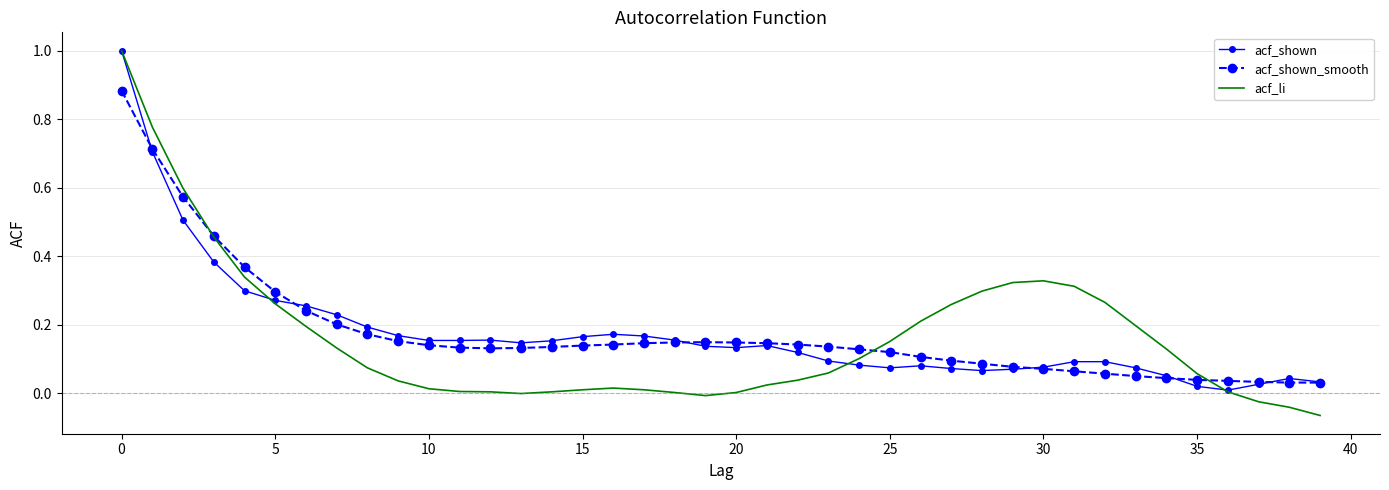

What is the greatest value displayed?

1.0